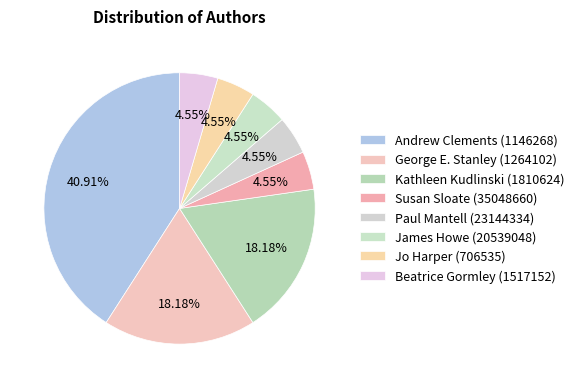

To the nearest percent, what portion does Andrew Clements (1146268) represent?

41%